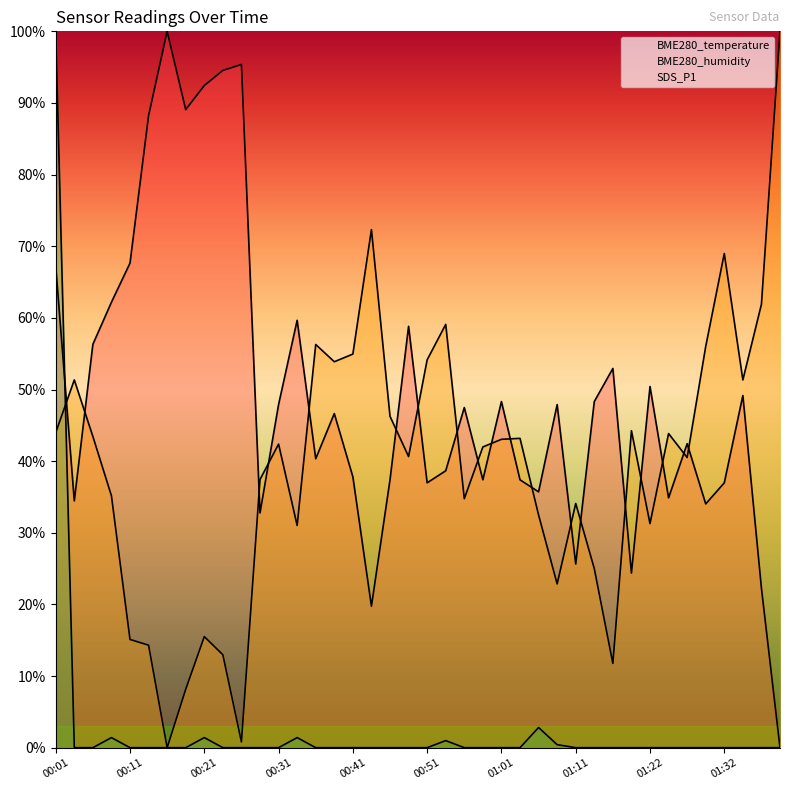

What is the difference between the second highest and minimum values in the BME280_humidity series?

72.3